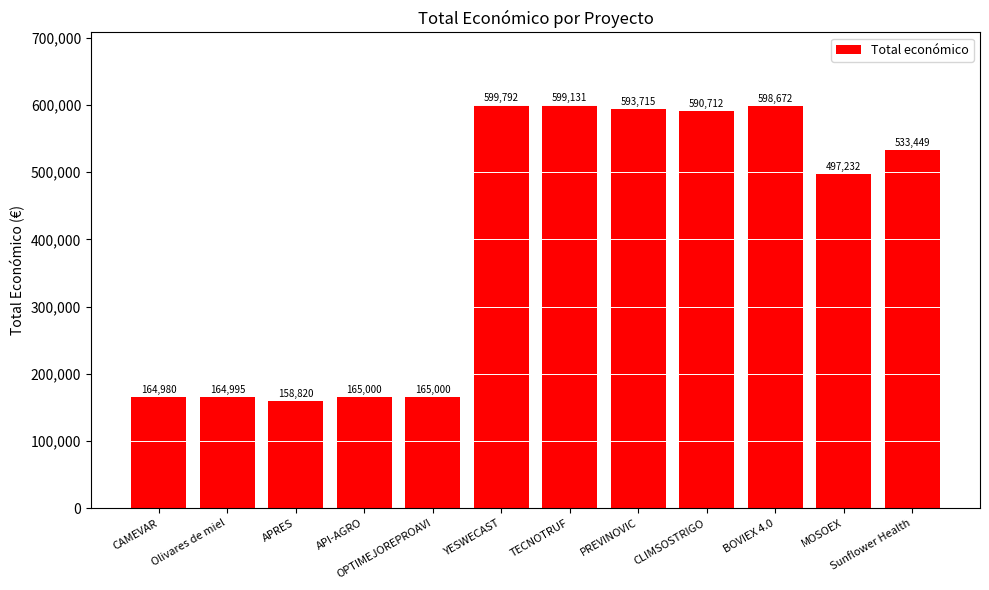

The chart shows a value of 782013 at YESWECAST. True or false?

False